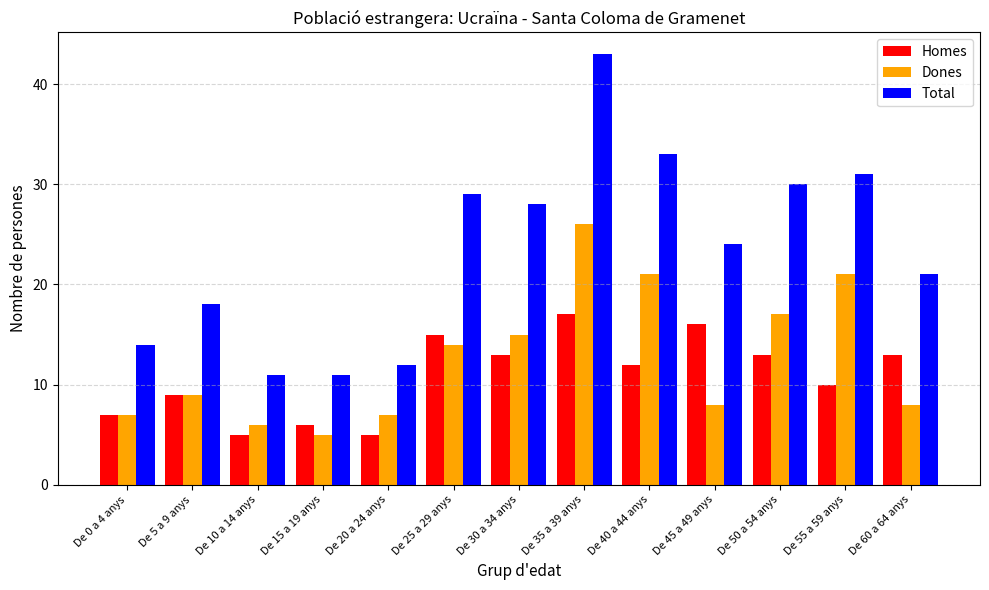

The value of Total at De 25 a 29 anys is 50. True or false?

False